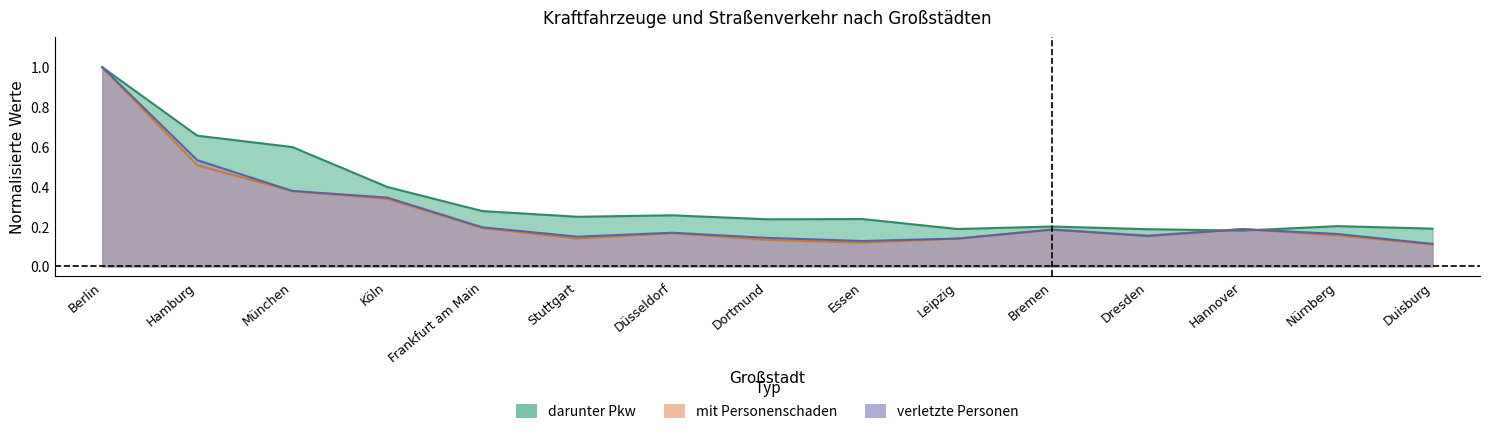

What are all the series names shown in the legend?

darunter Pkw, mit Personenschaden, verletzte Personen